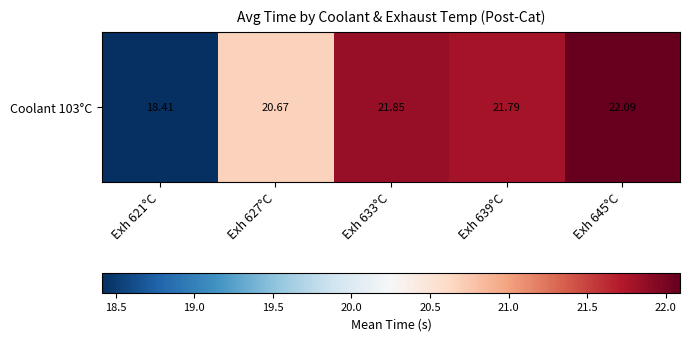

List the labels in order of value, smallest first.

Exh 621°C, Exh 627°C, Exh 639°C, Exh 633°C, Exh 645°C